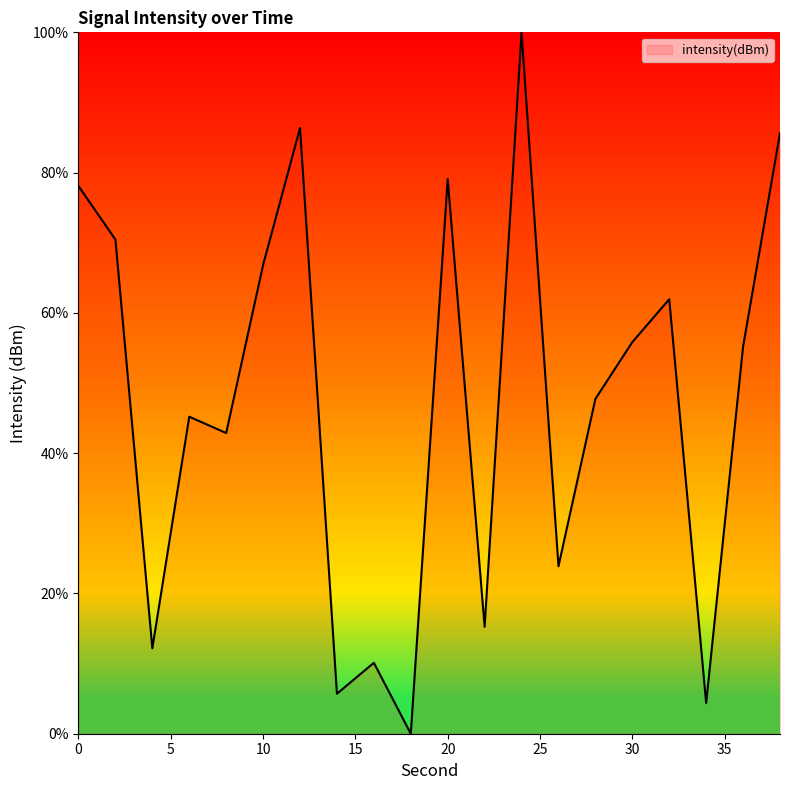

How many distinct data groups are displayed?

1